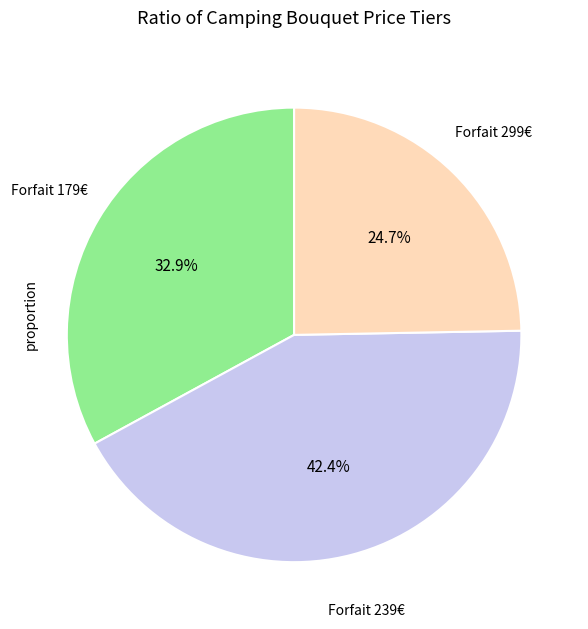

How many segments does this pie chart have?

3